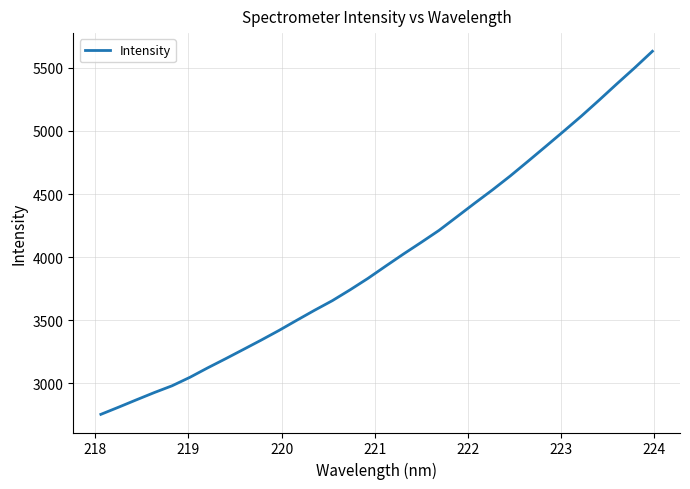

What is the maximum value shown in the chart?

5630.5